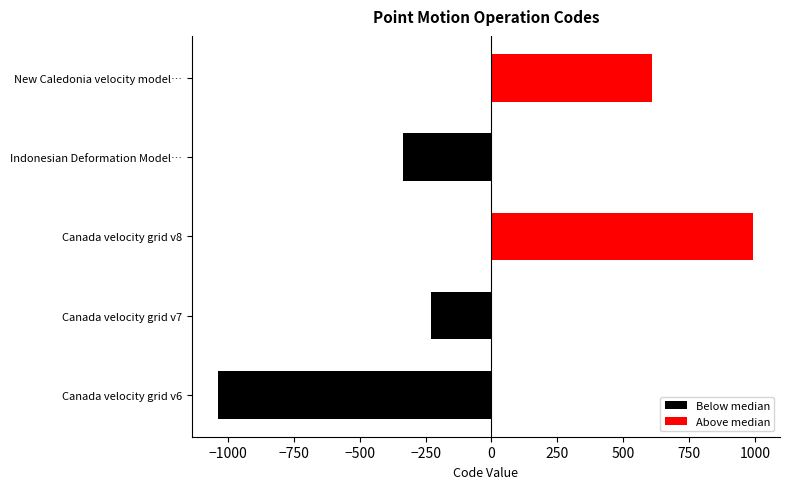

Is the value of Below median at Indonesian Deformation Model… greater than the value of Above median at Canada velocity grid v8?

No